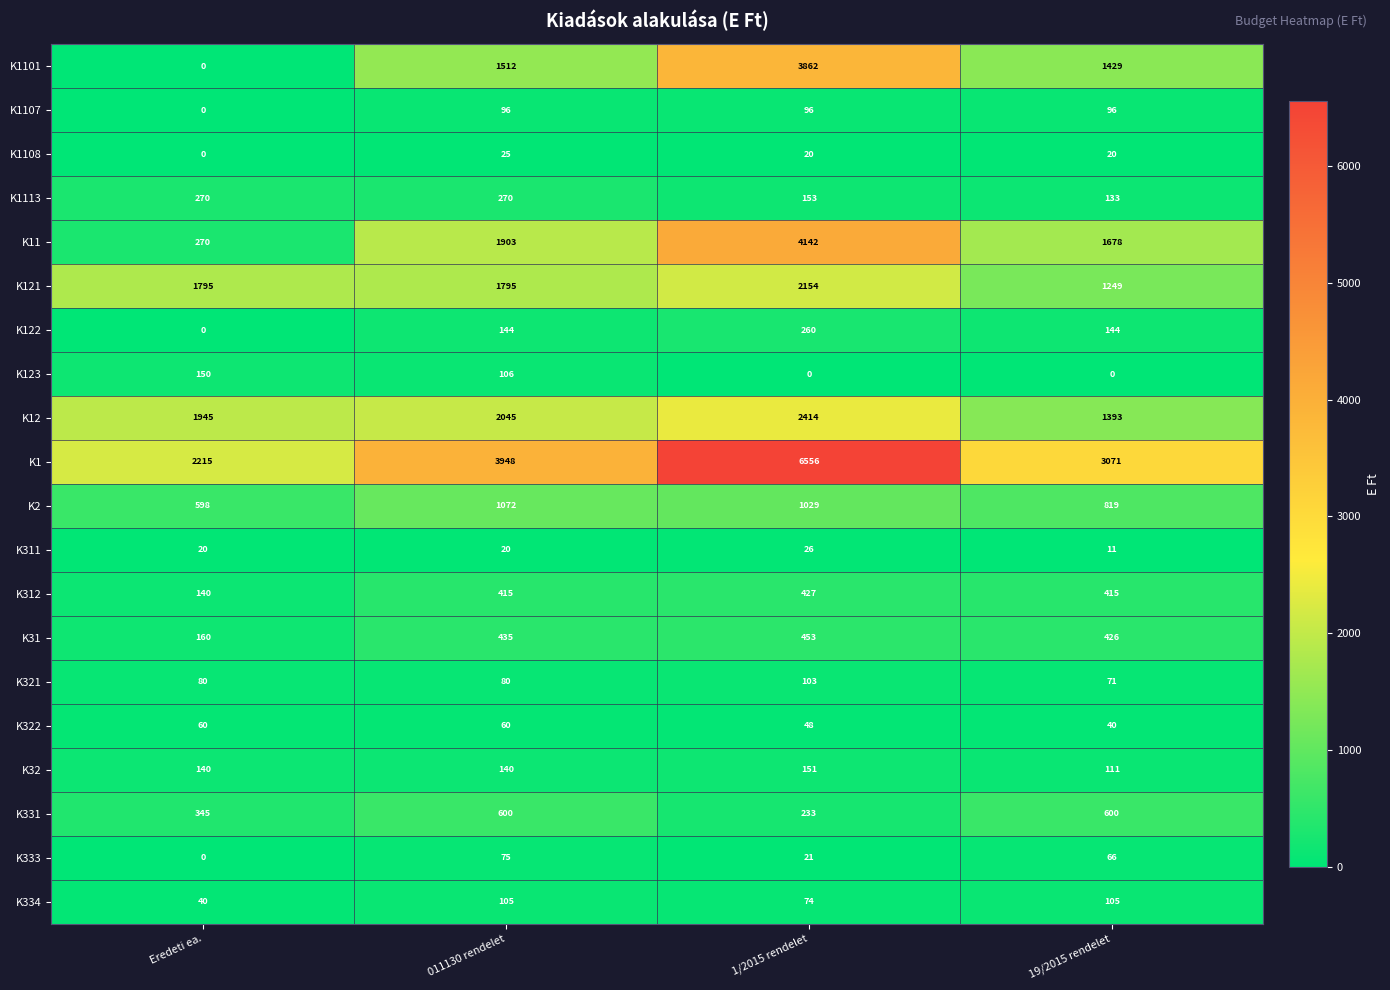

Which series changed the most between 011130 rendelet and 19/2015 rendelet?

K1